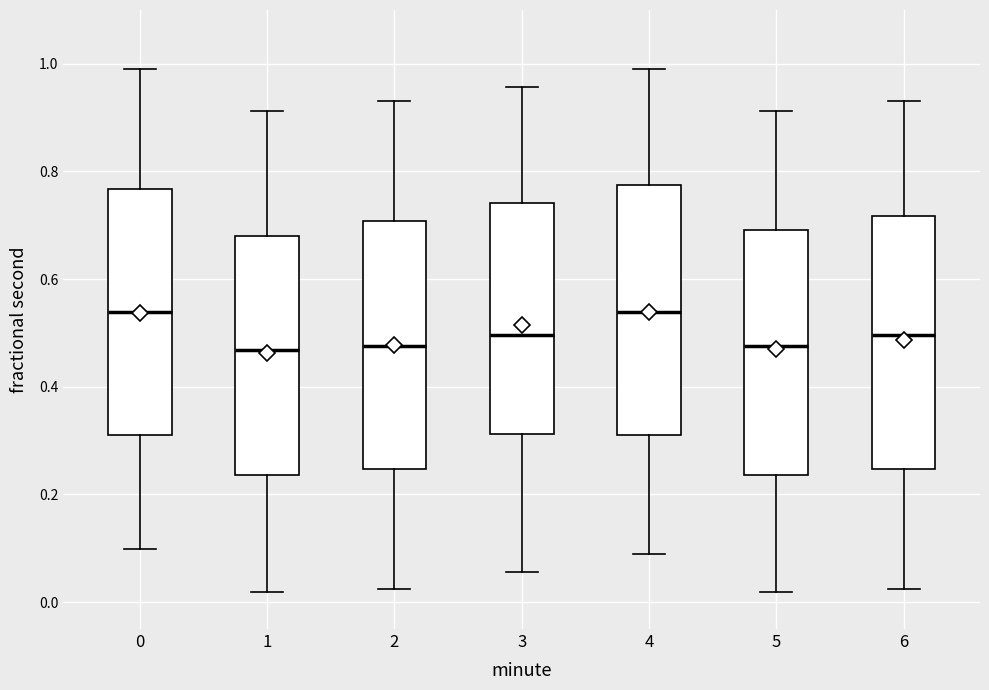

Reading left to right, read every box against the y-axis: the position of its median line, the range the box covers, and the ends of its whiskers. The values are not printed on the chart, so give them approximately, as read against the axis.

0: median 0.54, box 0.32 to 0.76, whiskers 0.10 to 1.00
1: median 0.46, box 0.24 to 0.68, whiskers 0.02 to 0.92
2: median 0.48, box 0.24 to 0.70, whiskers 0.02 to 0.94
3: median 0.50, box 0.32 to 0.74, whiskers 0.06 to 0.96
4: median 0.54, box 0.32 to 0.78, whiskers 0.08 to 1.00
5: median 0.48, box 0.24 to 0.70, whiskers 0.02 to 0.92
6: median 0.50, box 0.24 to 0.72, whiskers 0.02 to 0.94